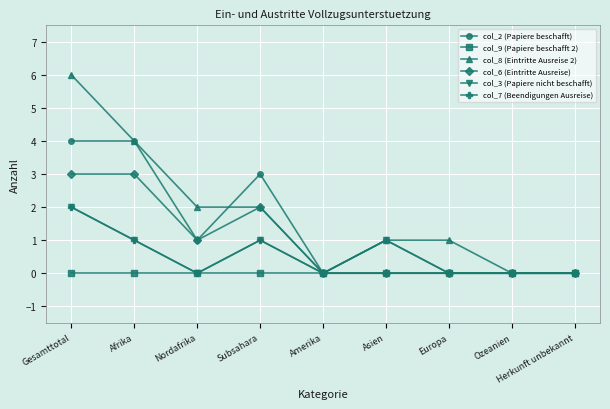

Is this an area chart (filled region under the line)?

No